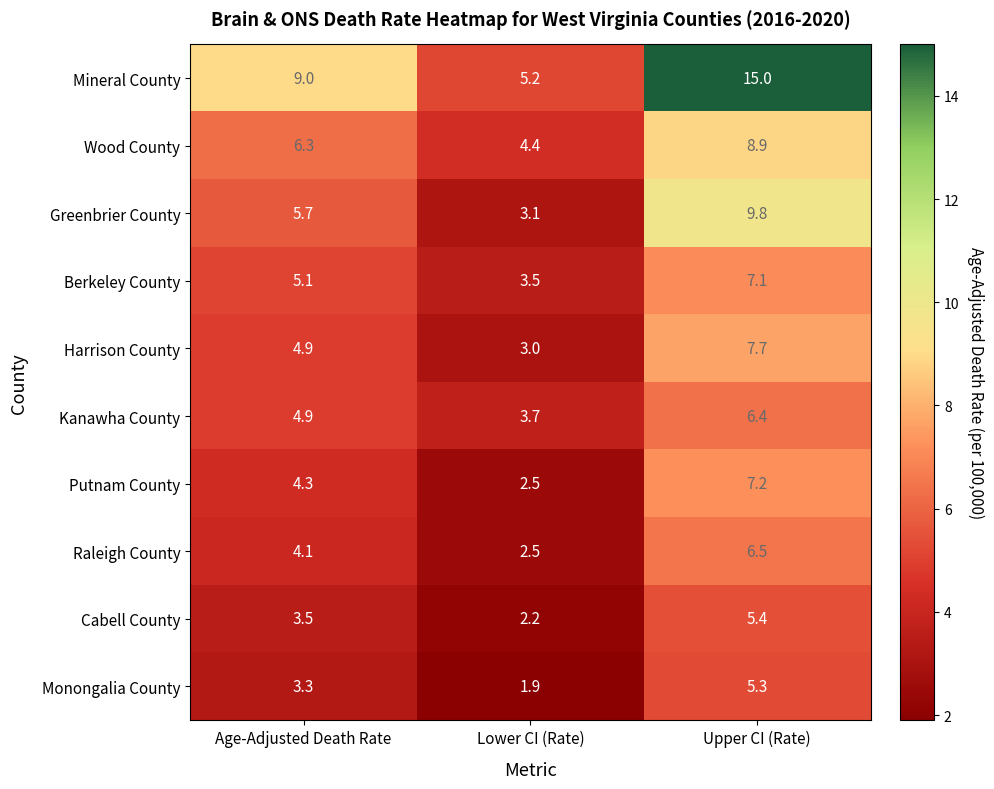

How many data points does each series have?

3